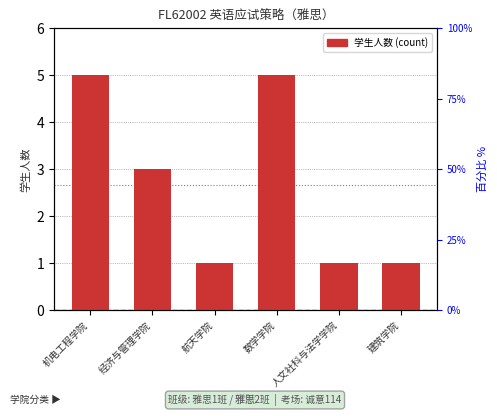

What is the sum of the values at 航天学院 and 数学学院?

6